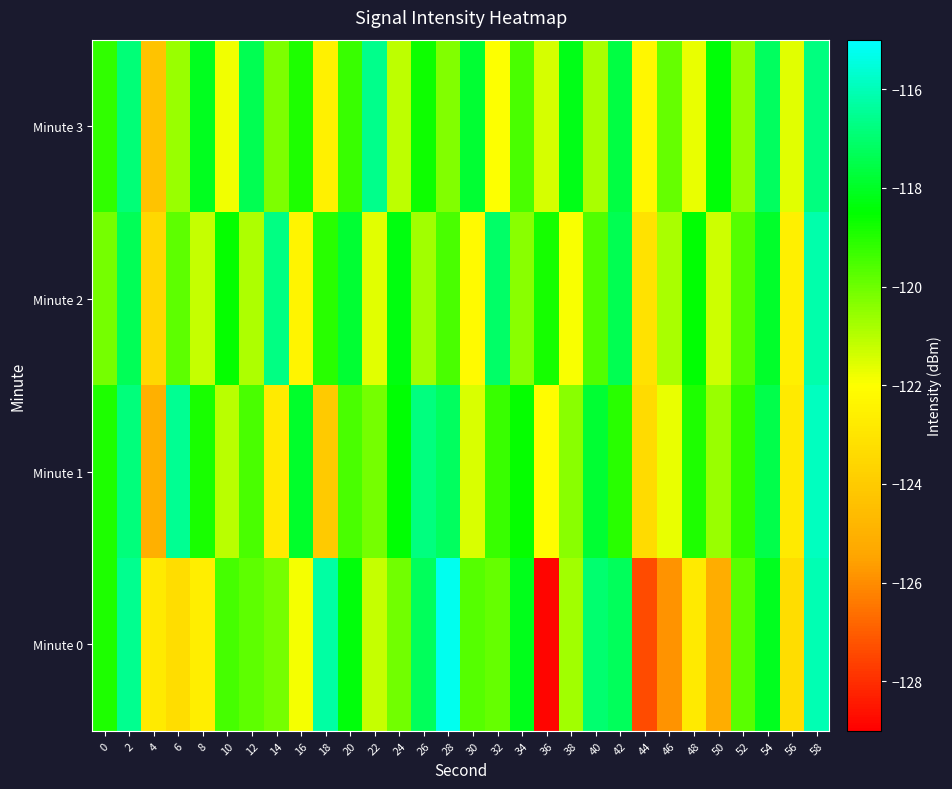

At 22, list the series in order from smallest to largest.

Minute 2, Minute 0, Minute 1, Minute 3